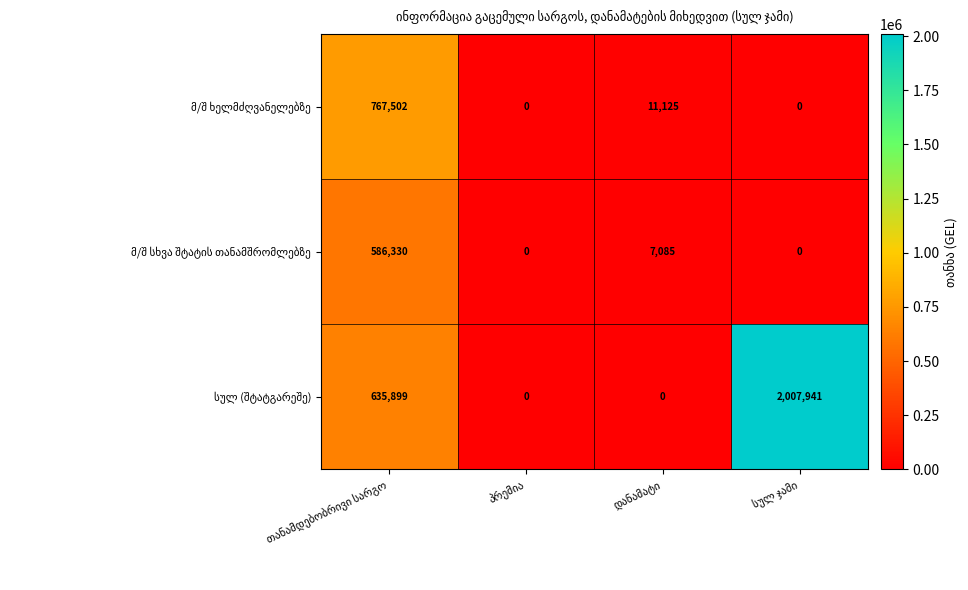

What is the maximum value shown in the chart?

2007941